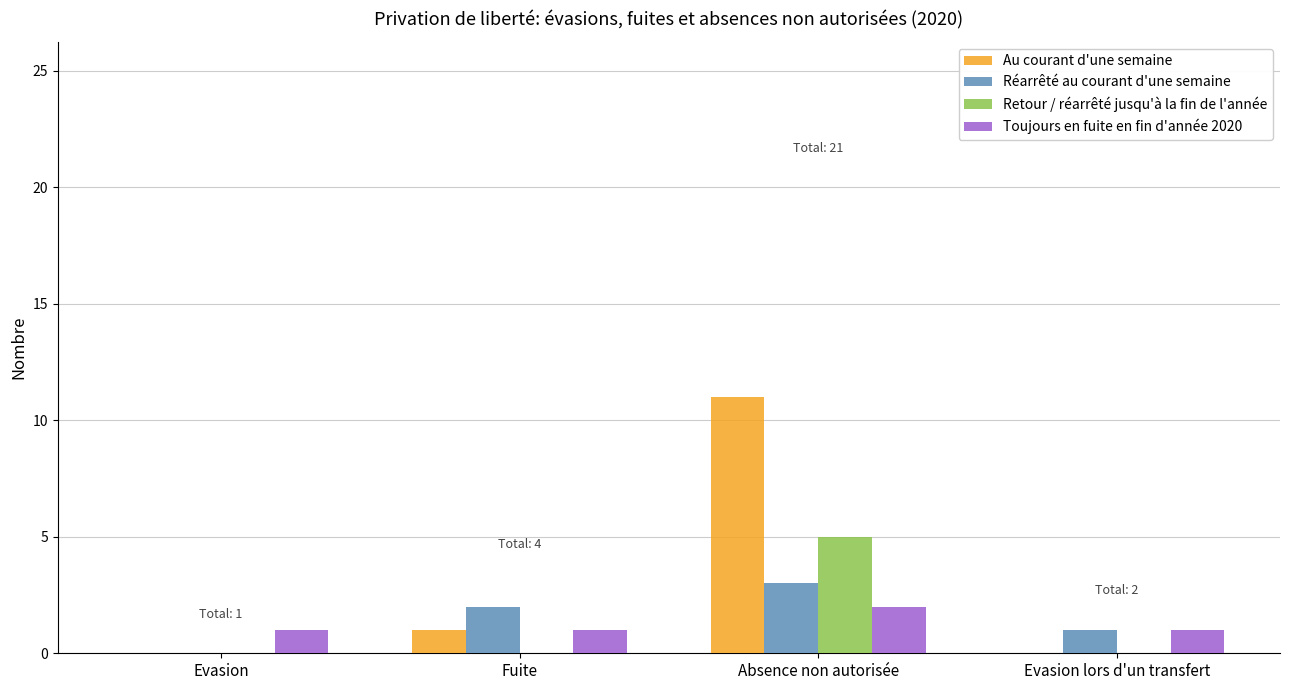

At which label does Retour / réarrêté jusqu'à la fin de l'année reach its peak?

Absence non autorisée